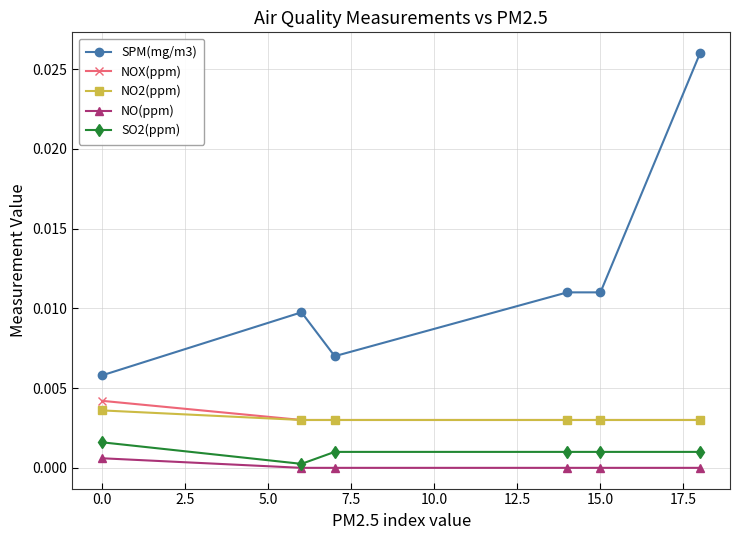

Does the chart have visible grid lines?

Yes